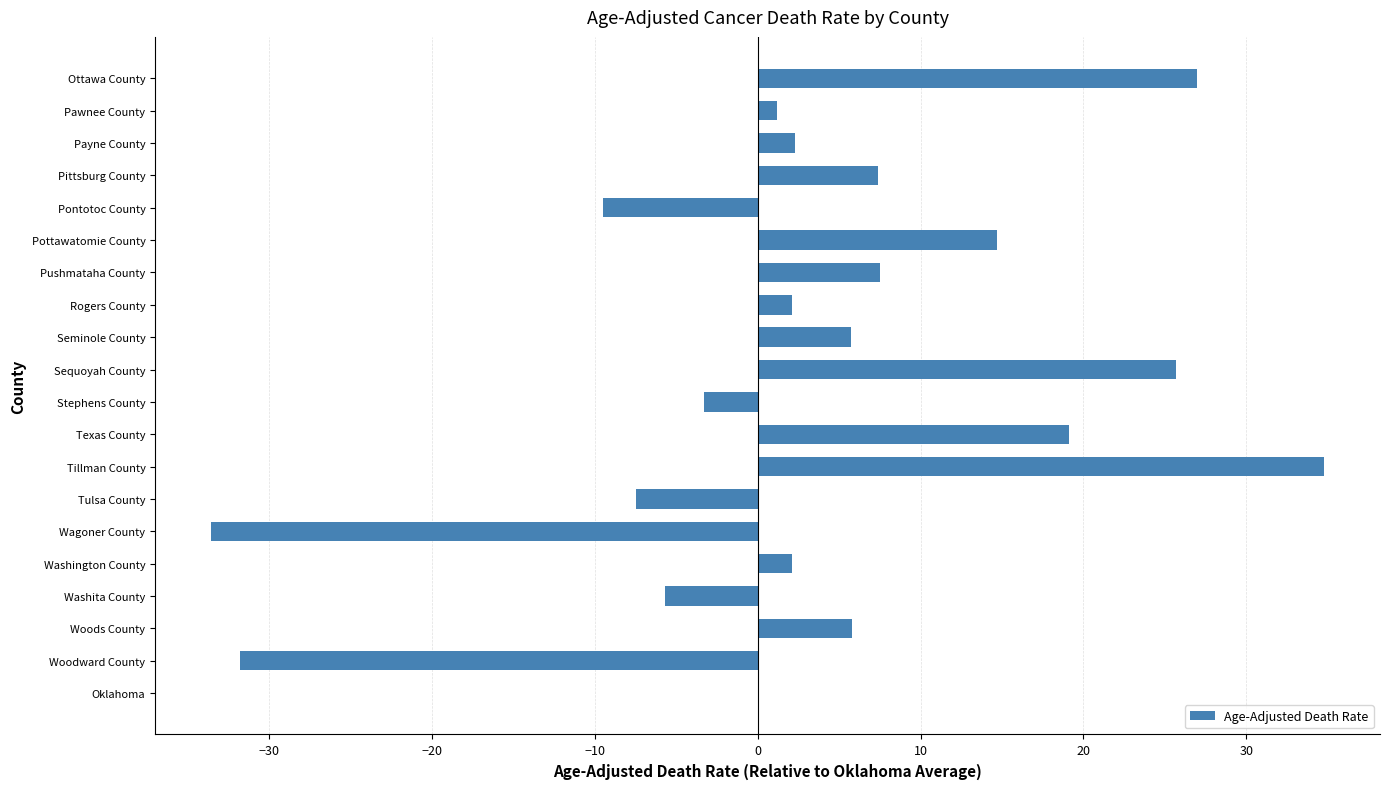

What is the maximum value shown in the chart?

34.8